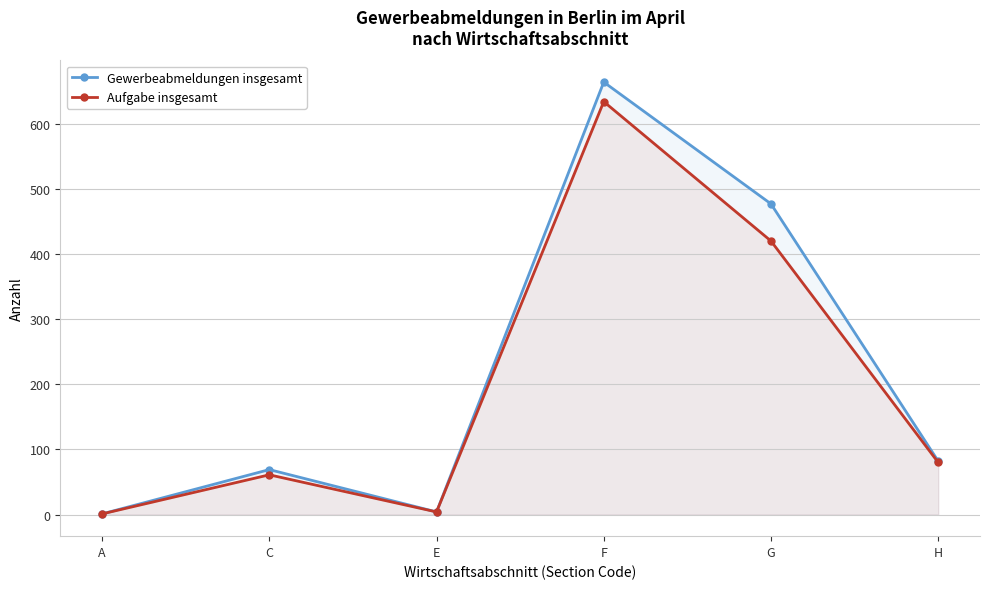

What is the spread (max minus min) of values at H?

2